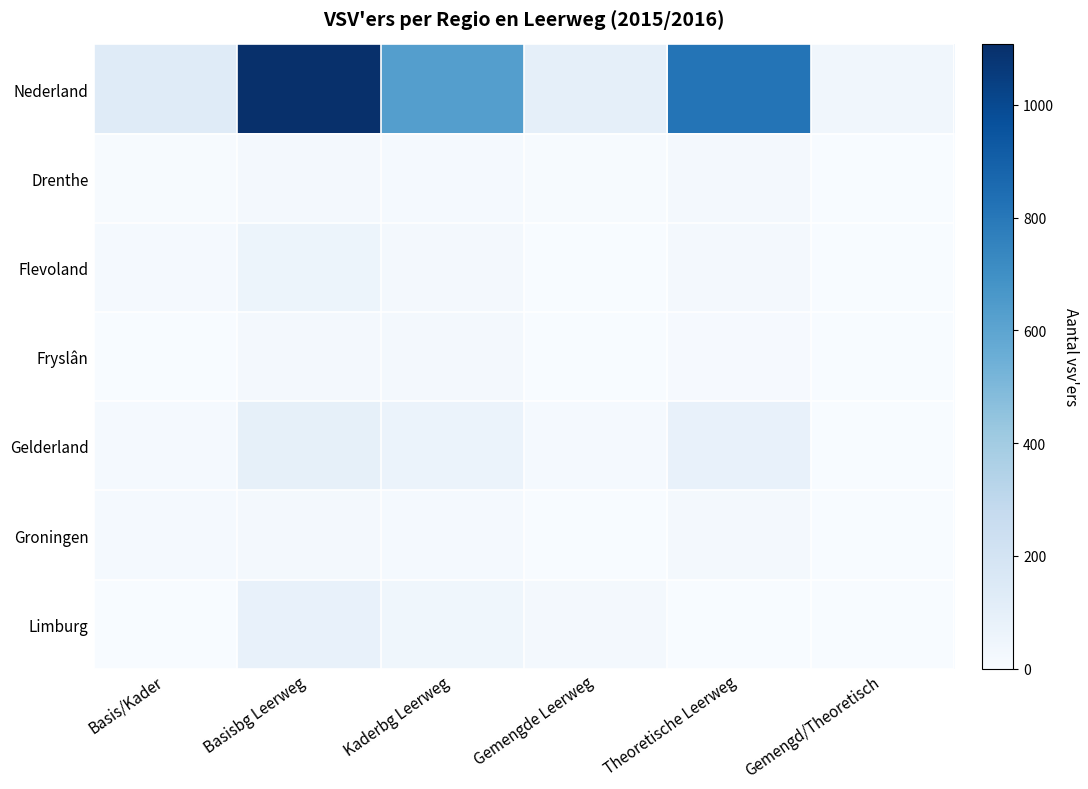

Which series has the largest range (max minus min)?

Nederland